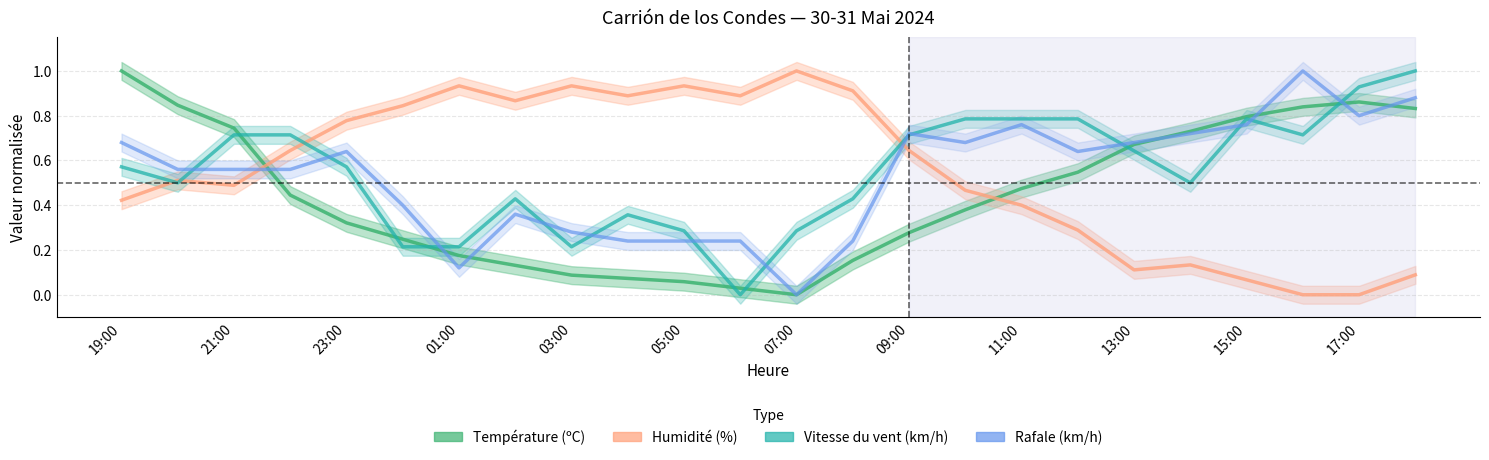

How many intersections are there between Humidité (%) and Vitesse du vent (km/h)?

4